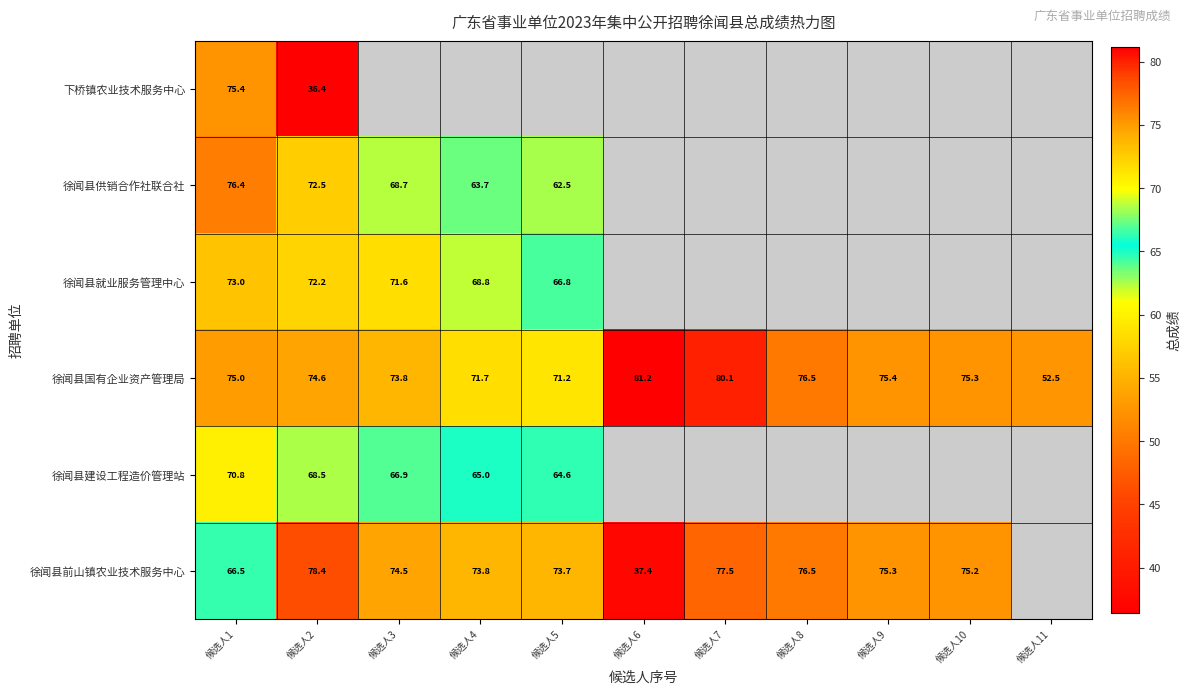

How many categories are shown in the chart?

11